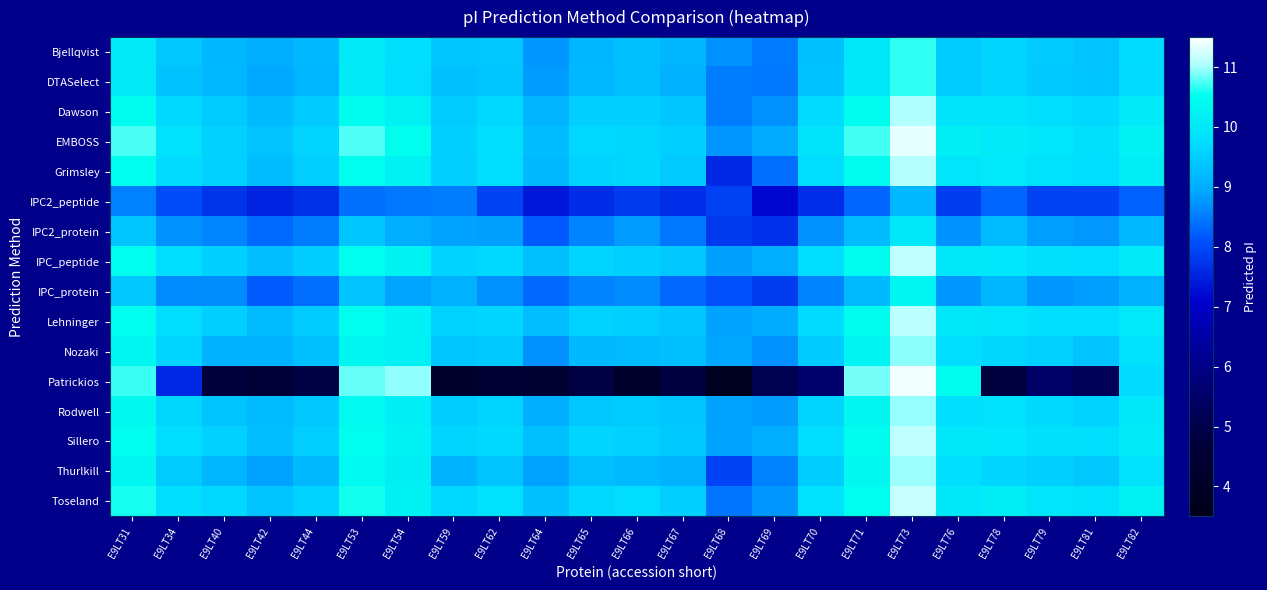

What is the spread (max minus min) of values at E9LT79?

4.4